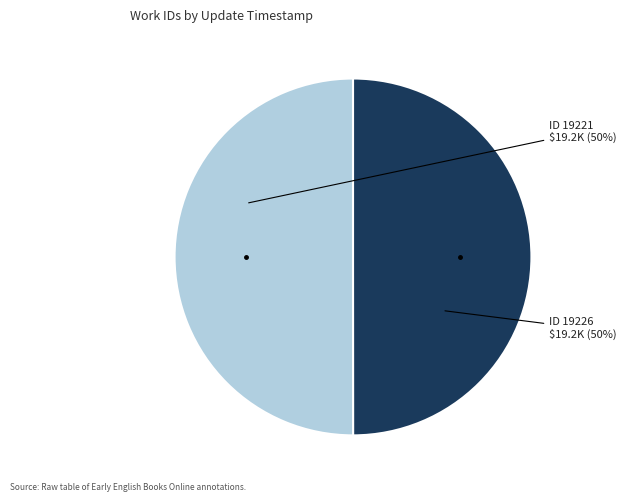

To the nearest percent, what is the average slice percentage?

50%